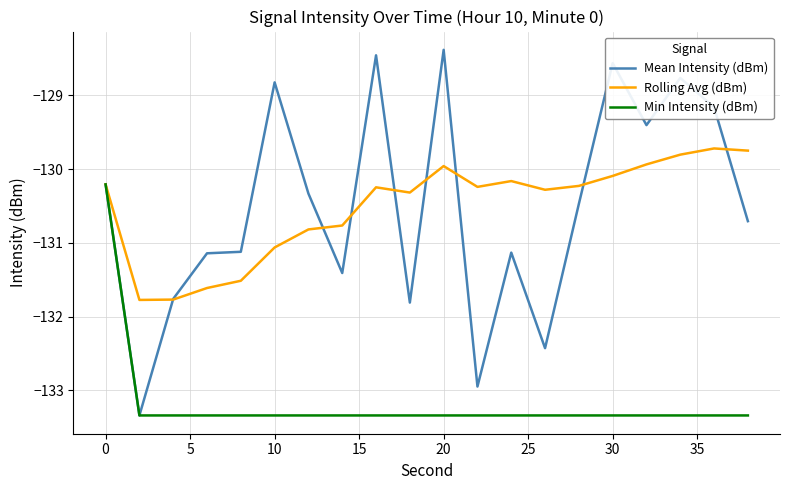

How many lines are shown in the chart?

3